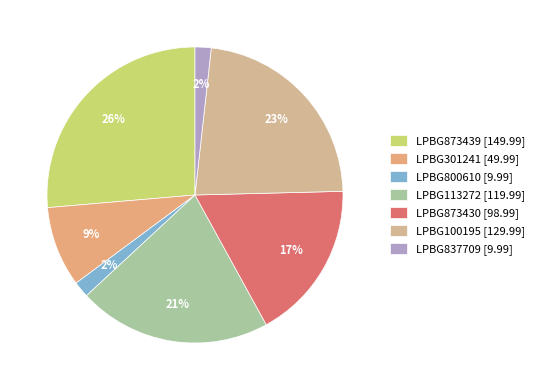

Between LPBG301241 and LPBG113272, which is larger?

LPBG113272